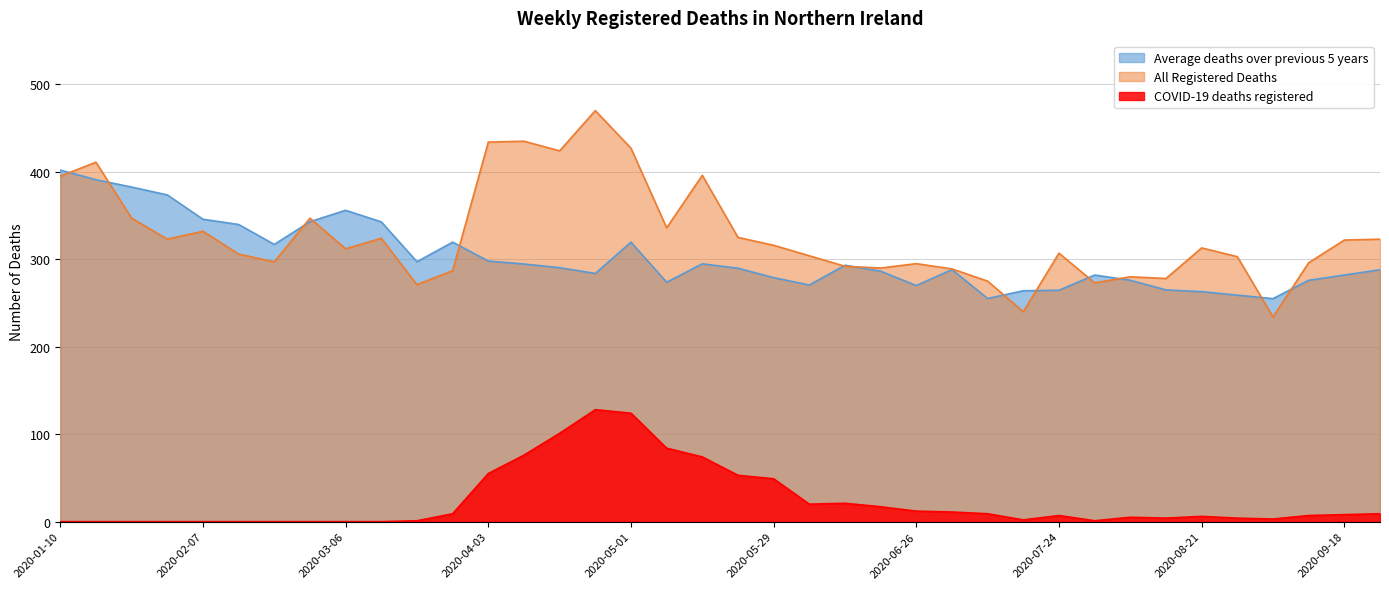

Which series has the largest range (max minus min)?

All Registered Deaths